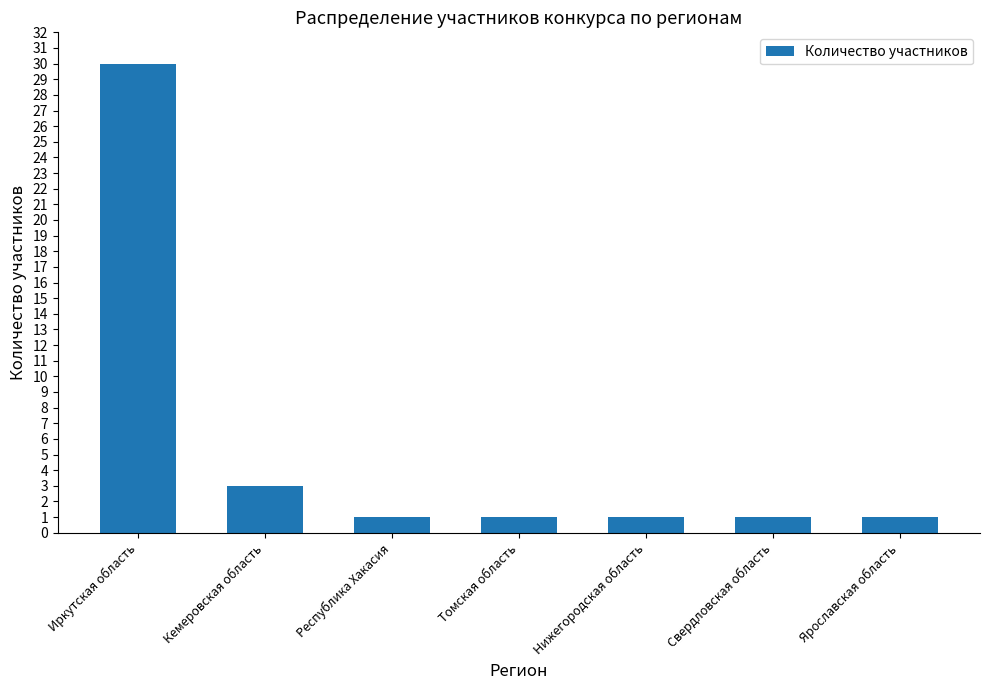

What is the label of the 4th bar from the right?

Томская область